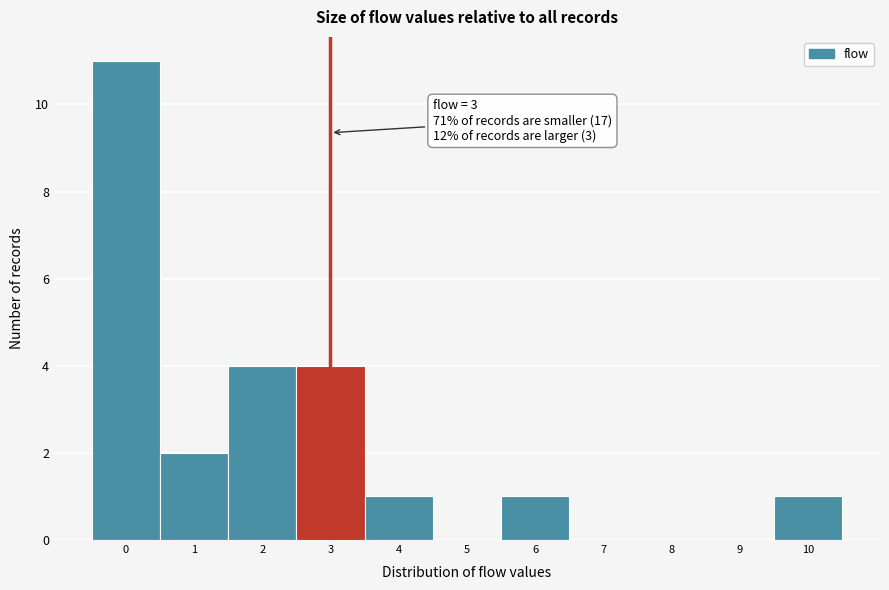

Over which range of the x-axis is the bar tallest?

-0.5 to 0.5